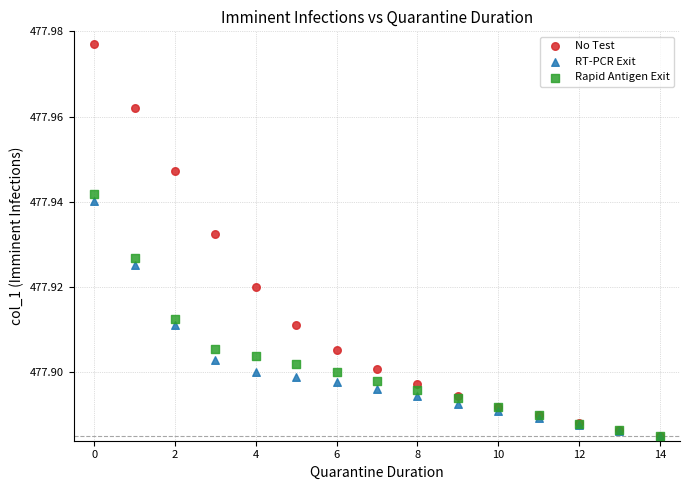

What are all the series names shown in the legend?

No Test, RT-PCR Exit, Rapid Antigen Exit